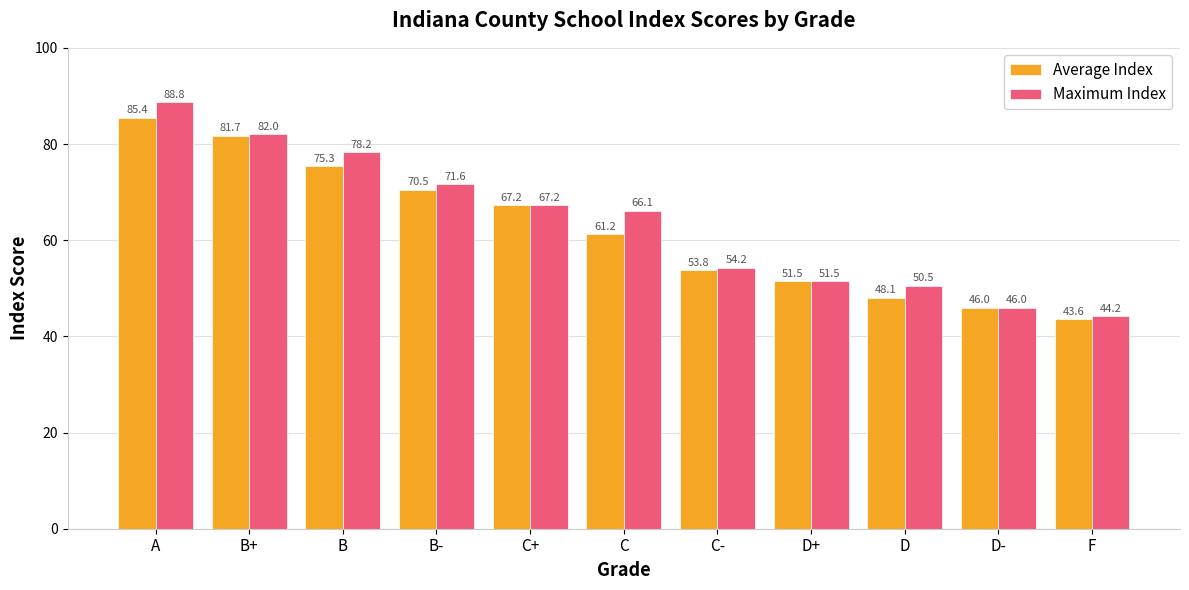

Which series has the largest total across all categories?

Maximum Index